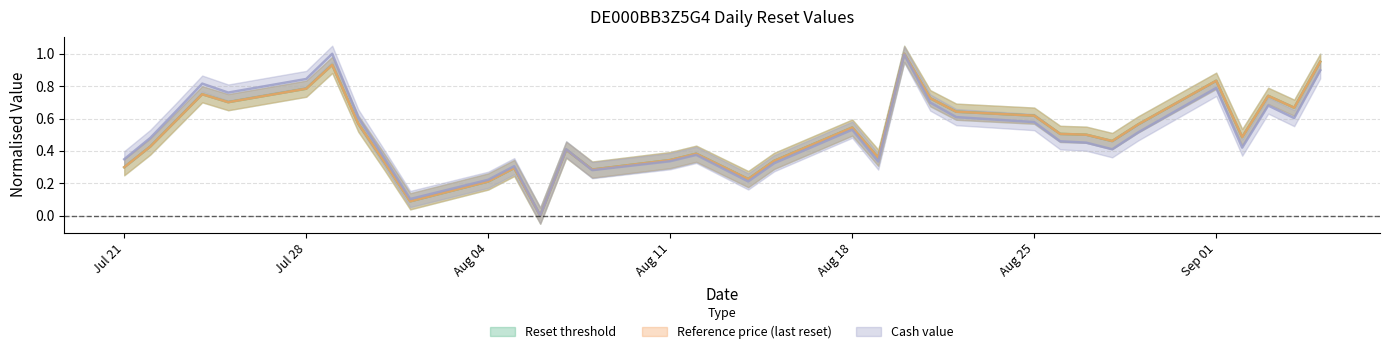

What is the greatest value displayed?

1.0